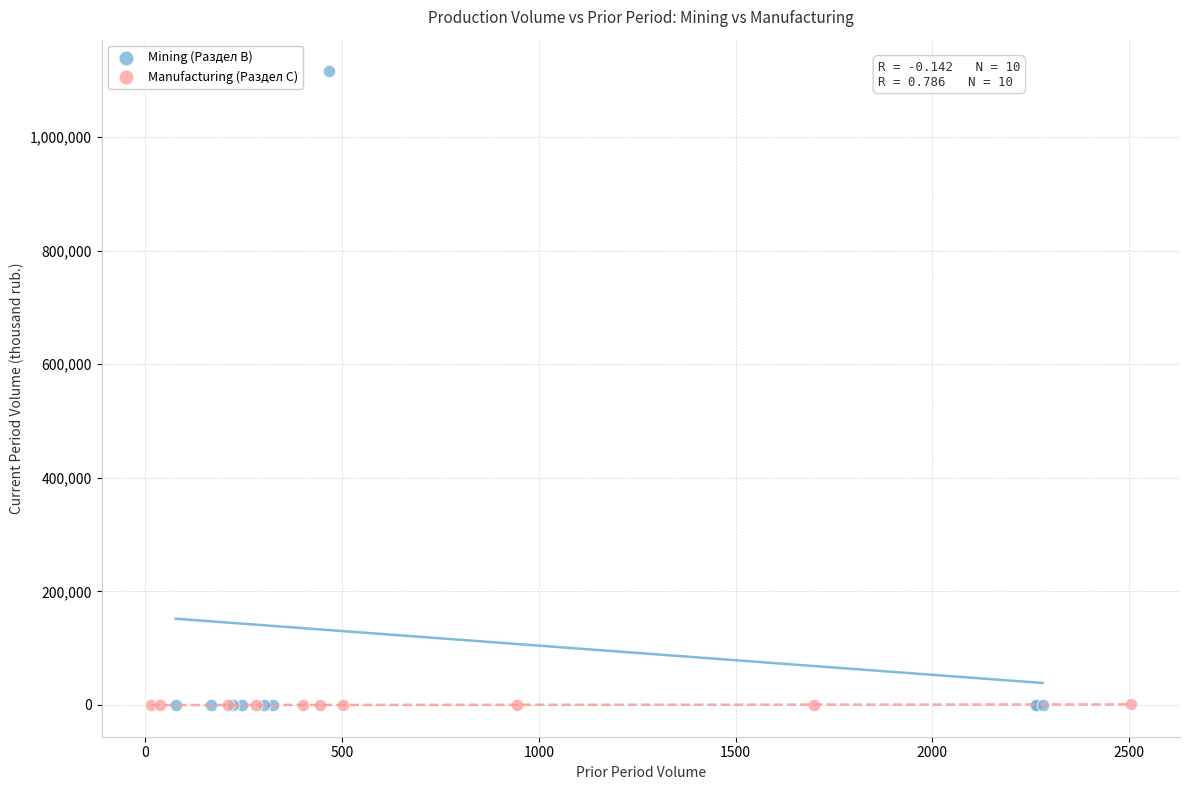

Which series contains the highest Y value?

Mining (Раздел В)